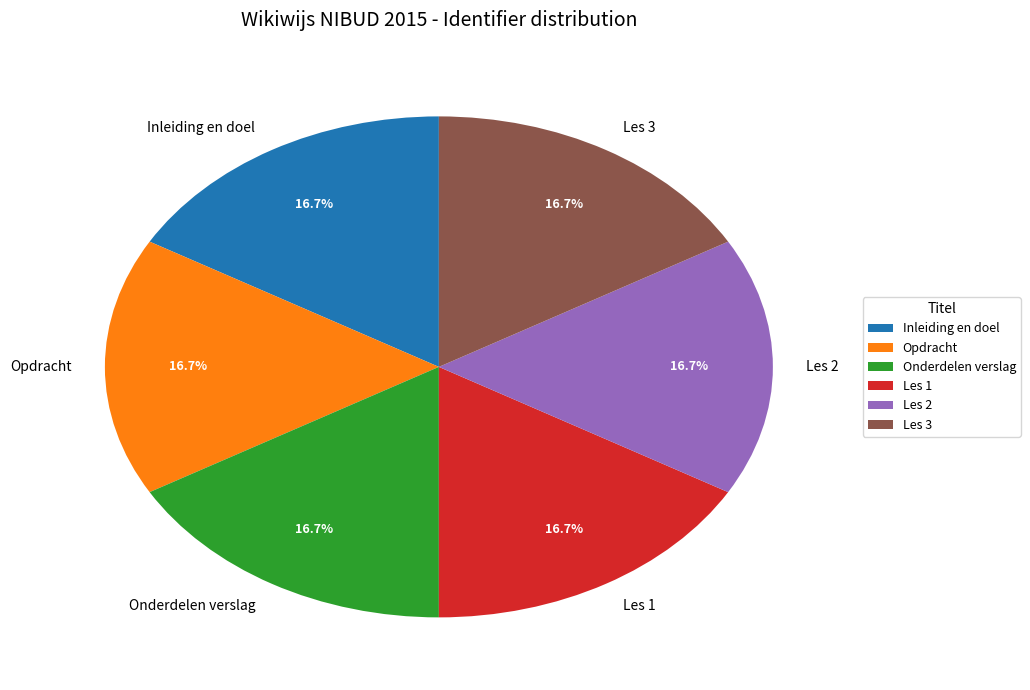

What portion of the pie excludes Les 3?

83.3%